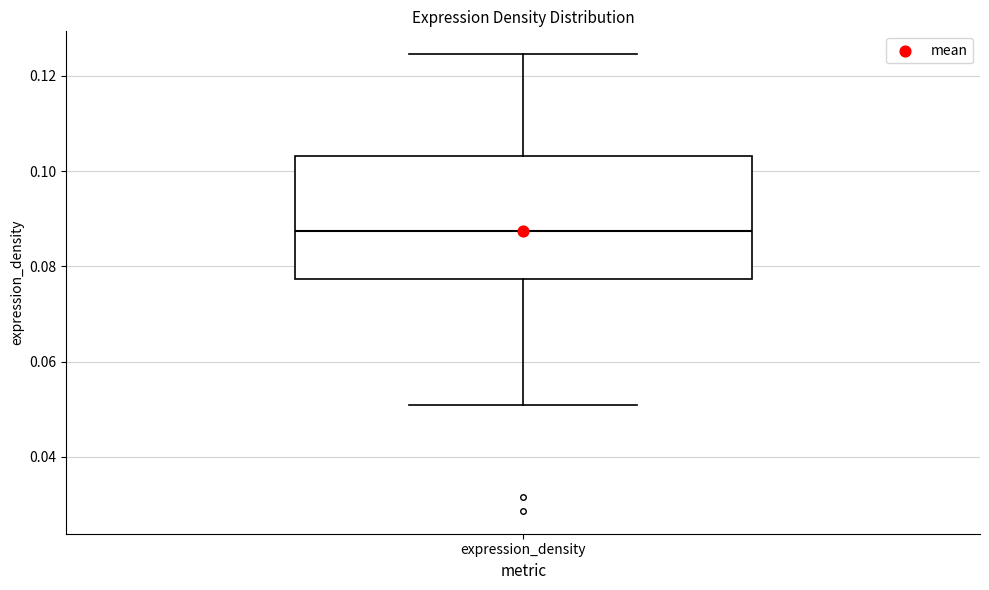

Transcribe this box plot: give where the median line is, the range the box spans, and where the two whiskers end, as read against the y-axis. The values are not printed on the chart, so give them approximately, as read against the axis.

median 0.088, box 0.078 to 0.104, whiskers 0.050 to 0.124